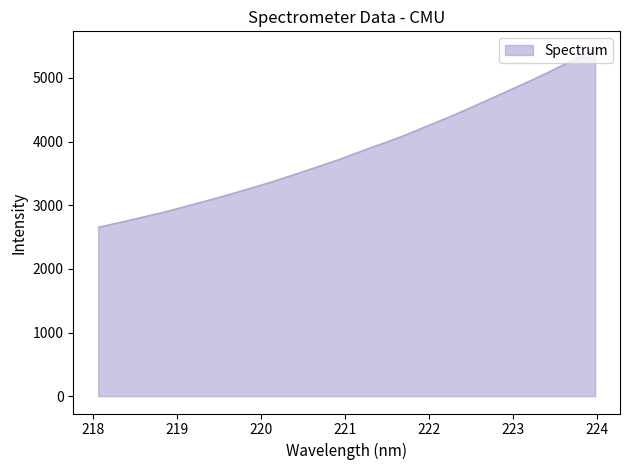

How many distinct data groups are displayed?

1